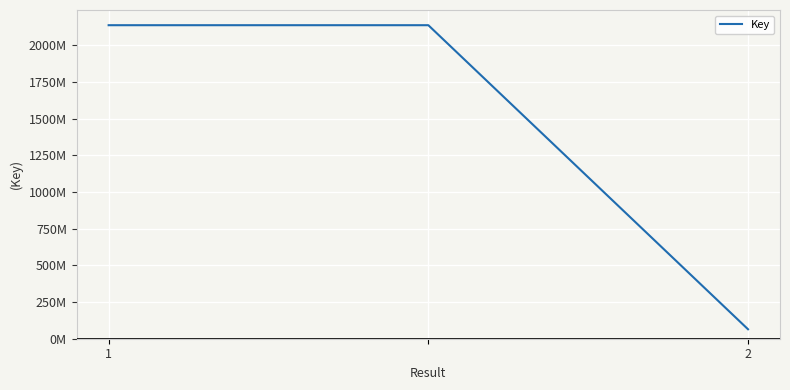

Does the chart display data point markers on the line(s)?

No